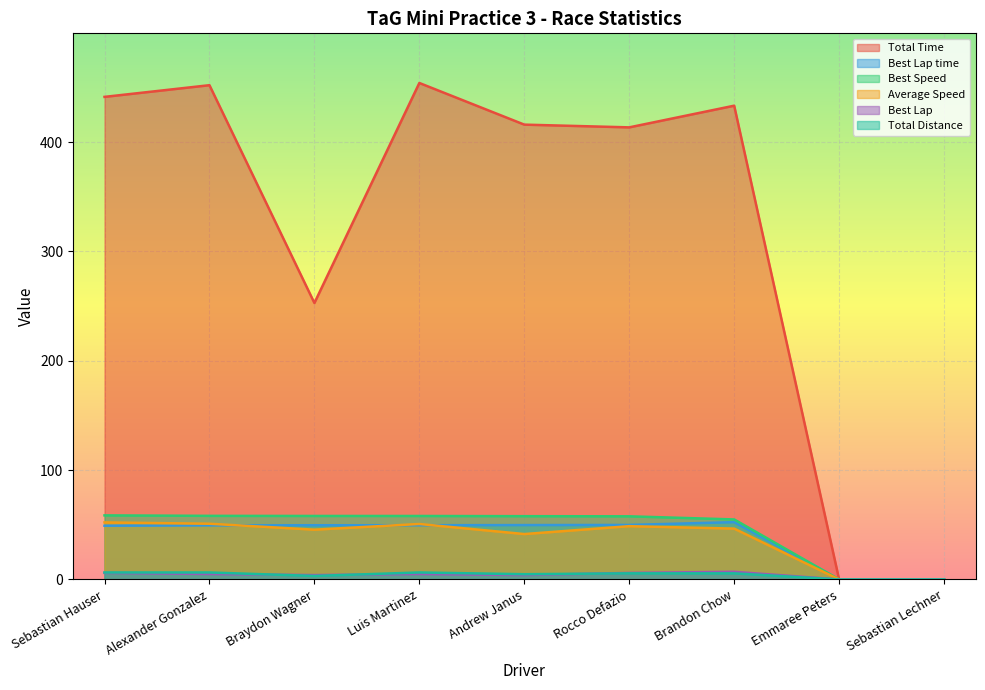

At which category is the sum across all series the highest?

Luis Martinez